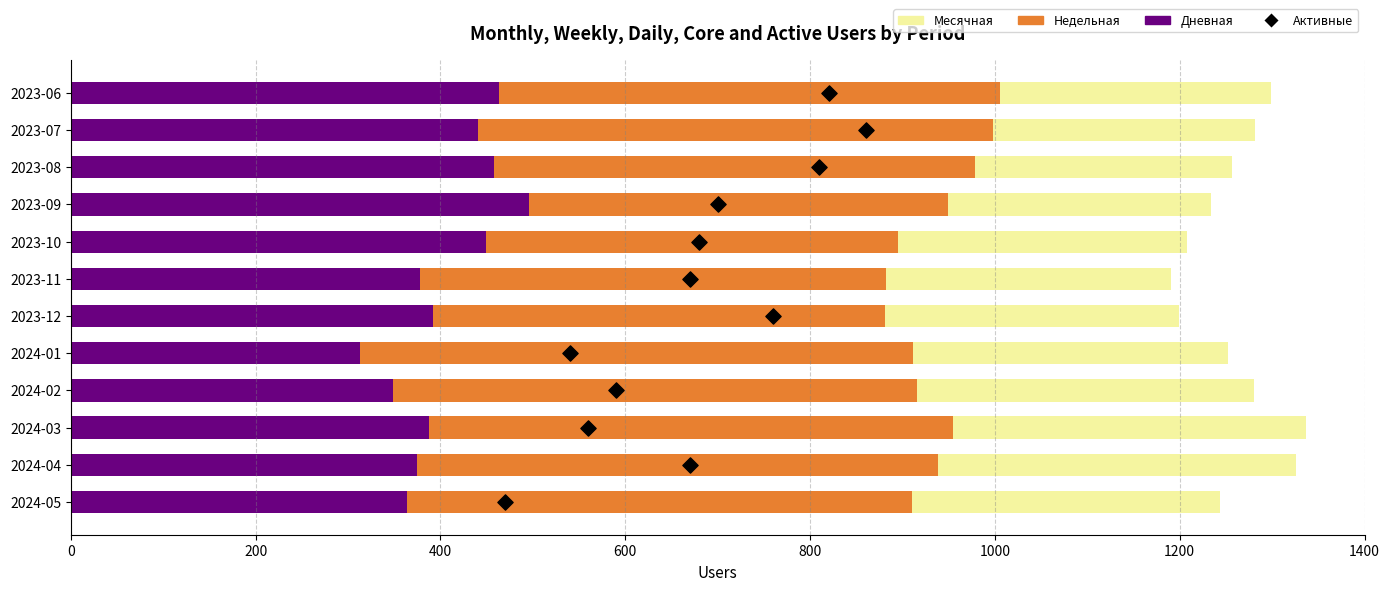

At how many categories does at least one series exceed 163?

12